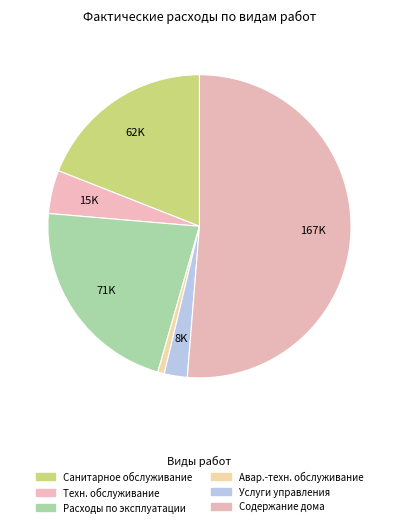

Is there any slice that represents more than half of the pie?

Yes